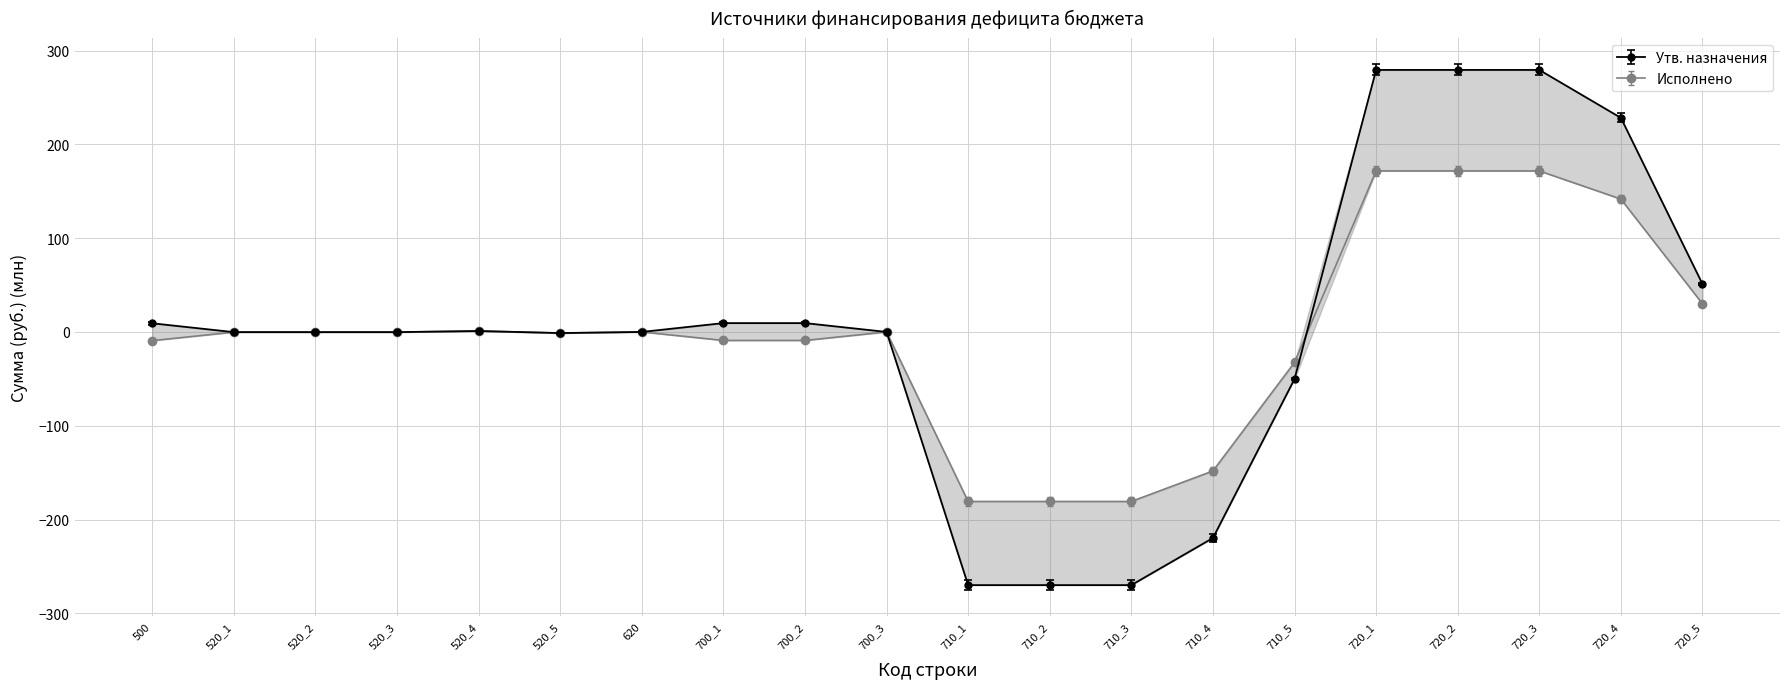

Reading left to right, what are all the values shown in this chart?

Утв. назначения (консол. бюджет): 500=9.2	520_1=-0.2	520_2=-0.2	520_3=-0.2	520_4=1.0	520_5=-1.2	620=0.0	700_1=9.4	700_2=9.4	700_3=0.0	710_1=-270.0	710_2=-270.0	710_3=-270.0	710_4=-219.7	710_5=-50.2	720_1=279.4	720_2=279.4	720_3=279.4	720_4=228.3	720_5=51.1
Исполнено (консол. бюджет): 500=-9.3	520_1=-0.2	520_2=-0.2	520_3=-0.2	520_4=1.0	520_5=-1.2	620=0.0	700_1=-9.1	700_2=-9.1	700_3=0.0	710_1=-180.8	710_2=-180.8	710_3=-180.8	710_4=-148.2	710_5=-32.5	720_1=171.7	720_2=171.7	720_3=171.7	720_4=141.7	720_5=30.0
Утв. назначения (бюджет субъекта): 500=10.6	520_1=0.3	520_2=0.3	520_3=0.3	520_4=1.5	520_5=-0.7	620=0.5	700_1=10.8	700_2=10.8	700_3=0.5	710_1=-265.0	710_2=-265.0	710_3=-265.0	710_4=-215.7	710_5=-48.8	720_1=285.3	720_2=285.3	720_3=285.3	720_4=233.1	720_5=52.6
Исполнено (бюджет субъекта): 500=-8.0	520_1=0.1	520_2=0.1	520_3=0.1	520_4=1.3	520_5=-0.9	620=0.3	700_1=-7.8	700_2=-7.8	700_3=0.3	710_1=-176.0	710_2=-176.0	710_3=-176.0	710_4=-144.3	710_5=-31.3	720_1=177.4	720_2=177.4	720_3=177.4	720_4=146.3	720_5=31.4